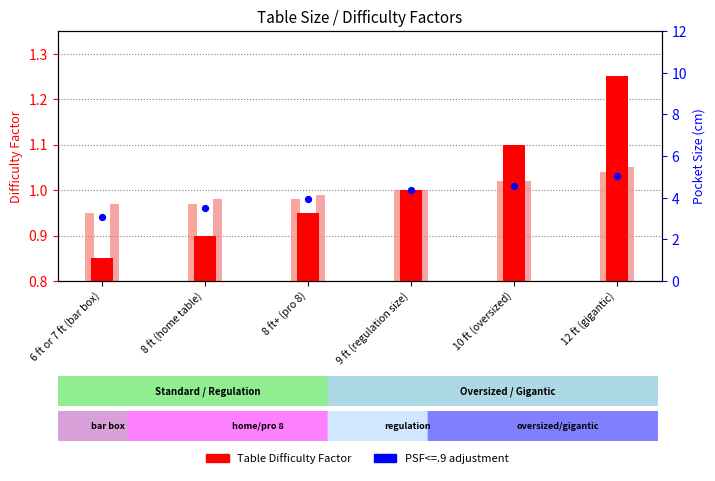

Which series has the largest total across all categories?

PSF<=.9 Factor